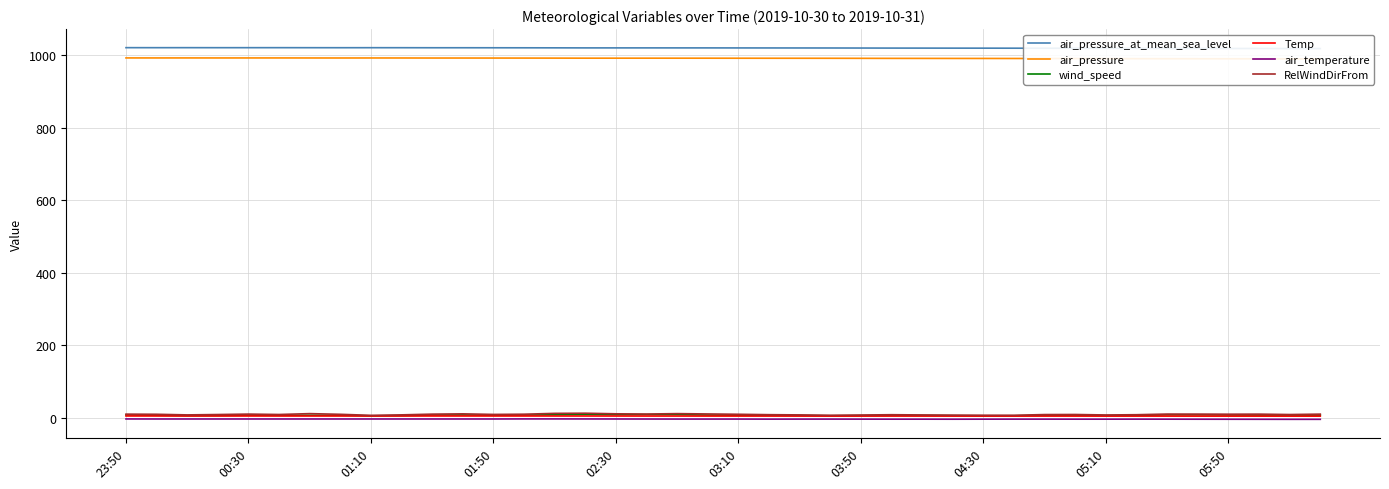

What is the difference between the maximum and minimum values in the RelWindDirFrom series?

5.8